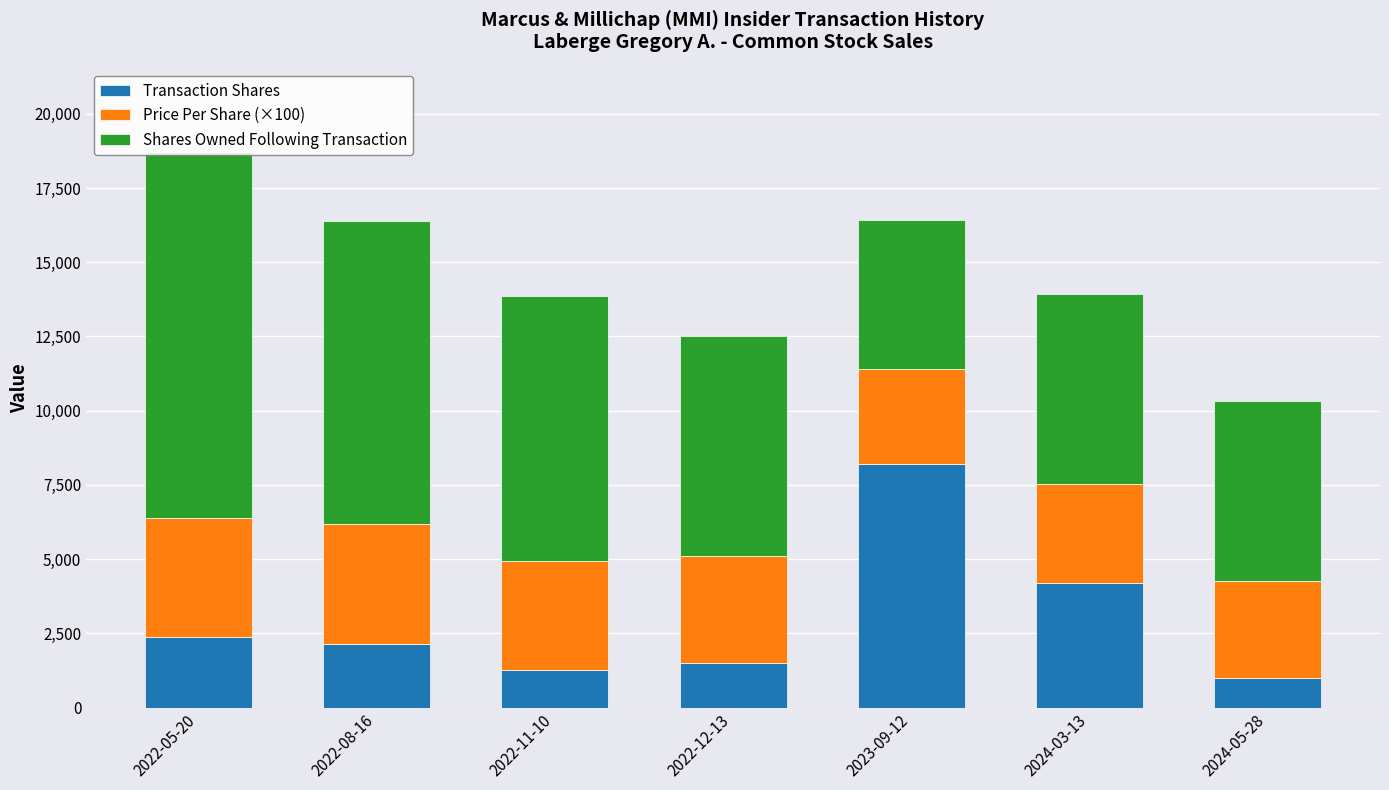

What is the difference between the maximum and minimum values in the Price Per Share (×100) series?

836.4